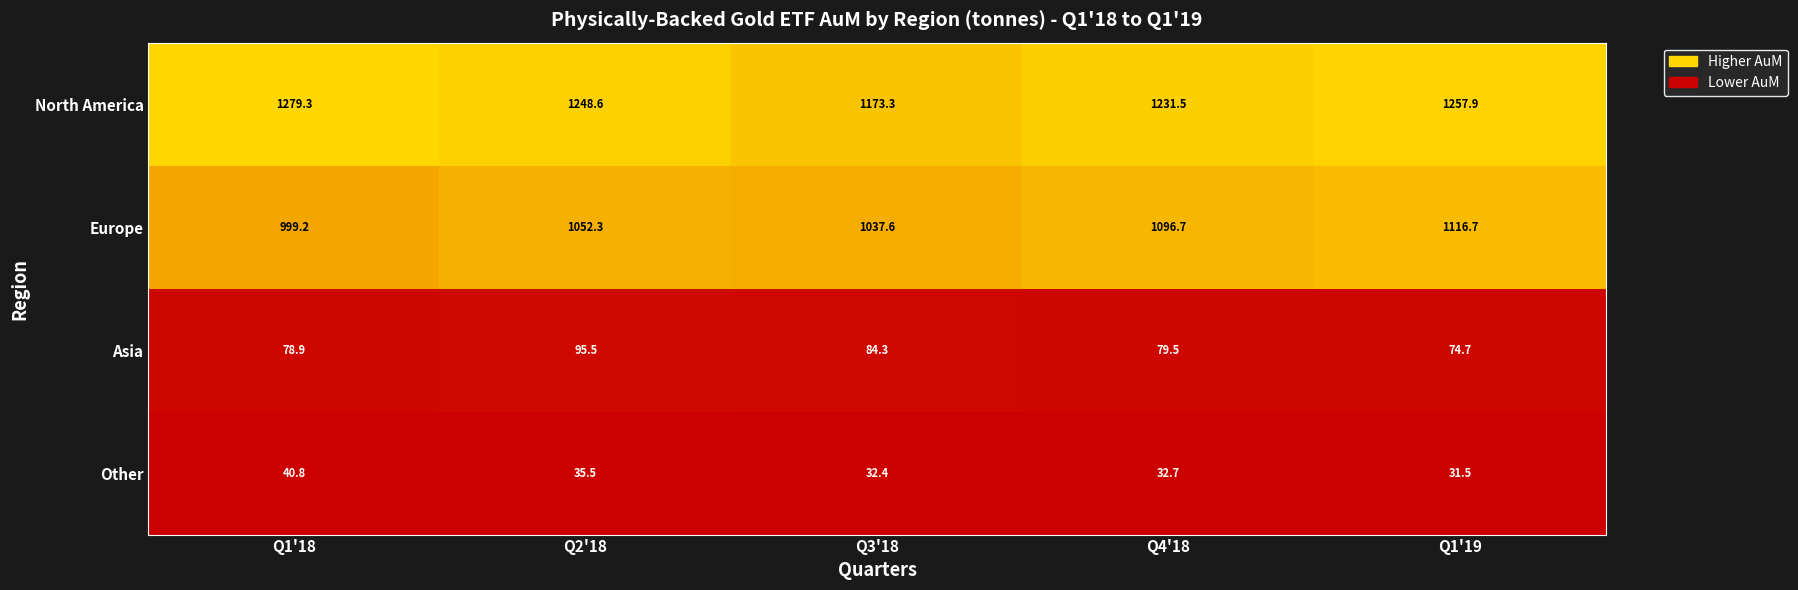

At how many categories does at least one series exceed 560?

5